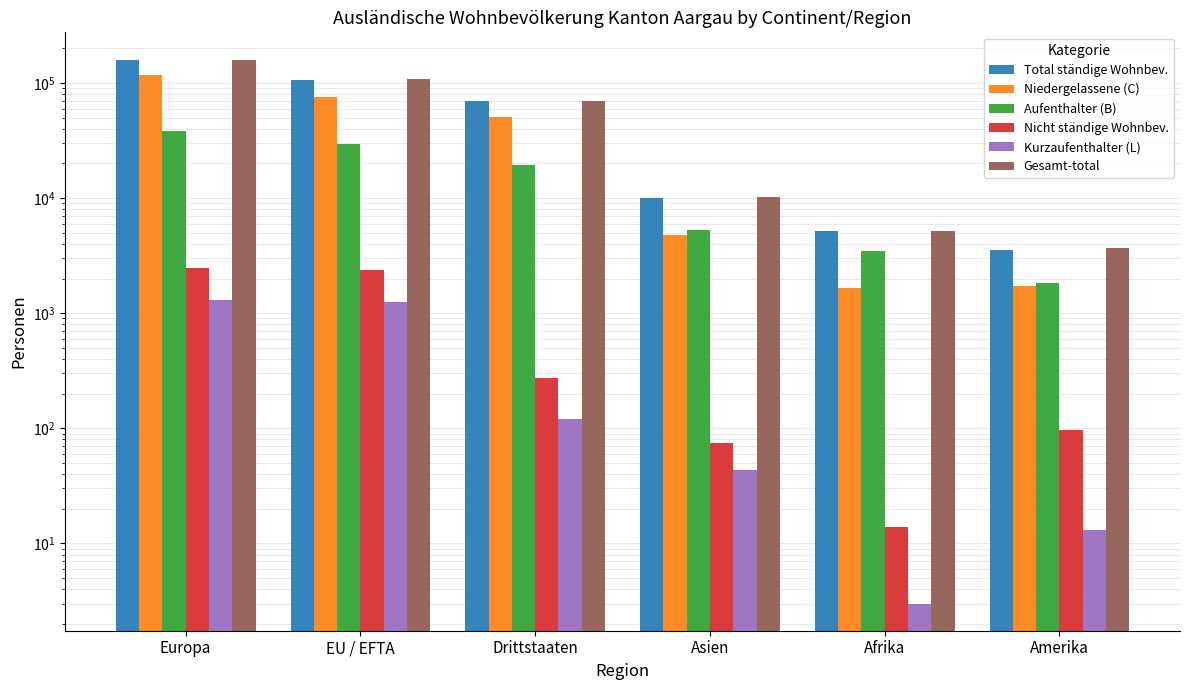

What is the lowest value of the Gesamt-total series?

3650